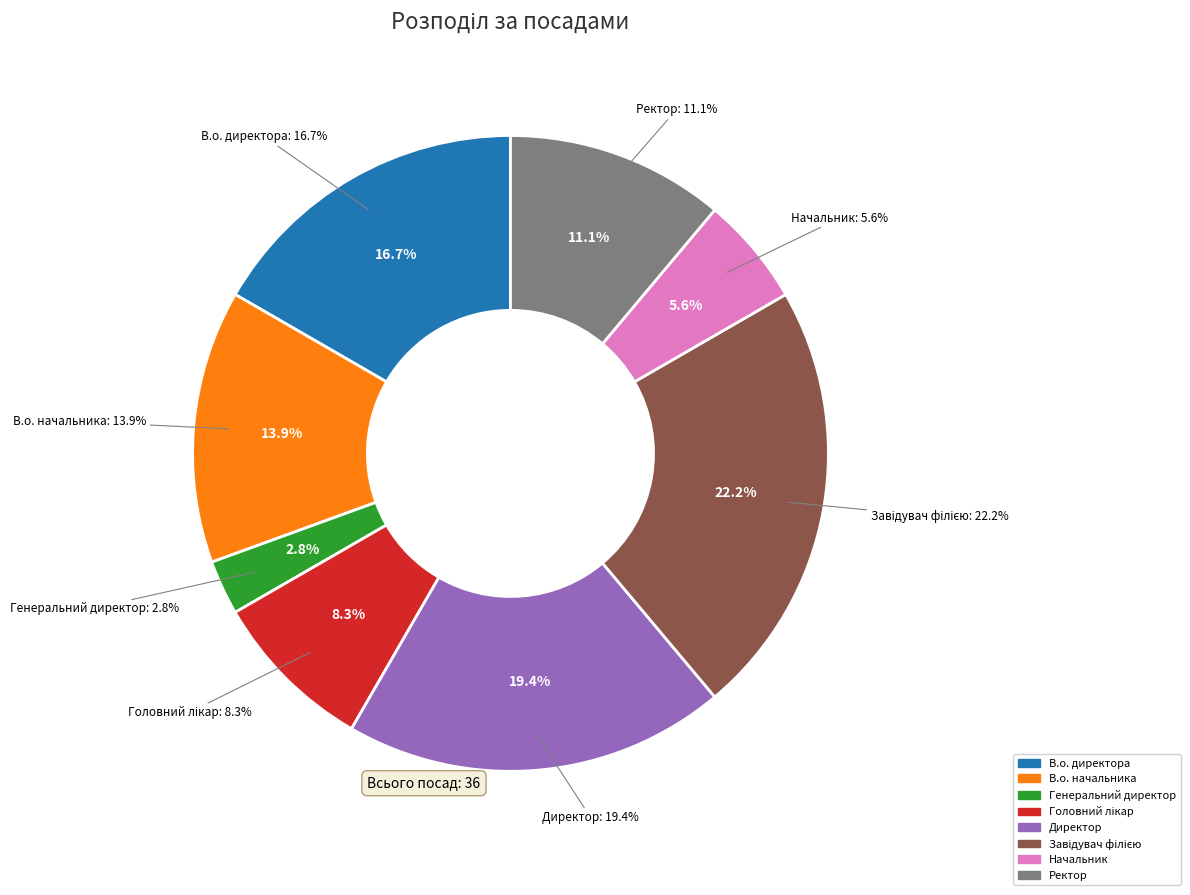

To the nearest percent, what portion does Генеральний директор represent?

3%